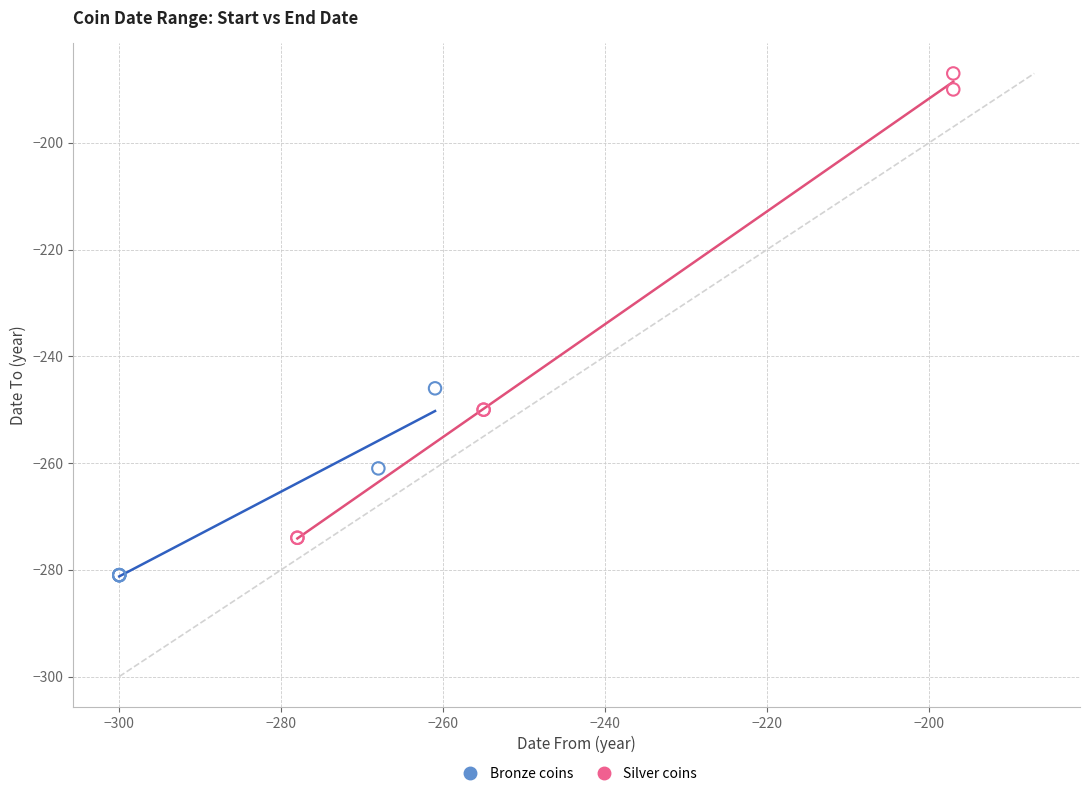

Which series reaches the minimum Y coordinate?

Bronze coins